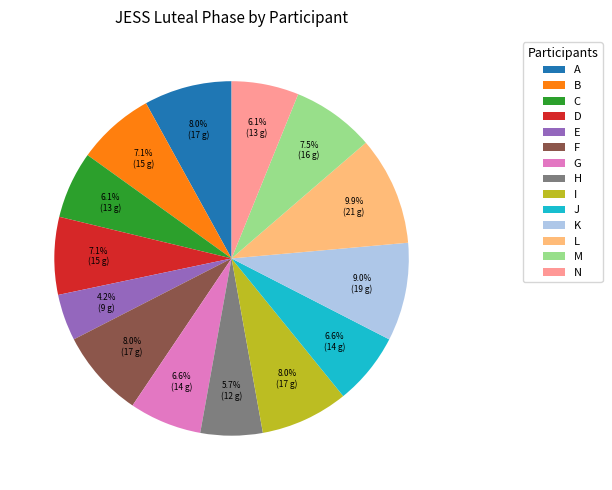

Count the number of slices in the pie.

14